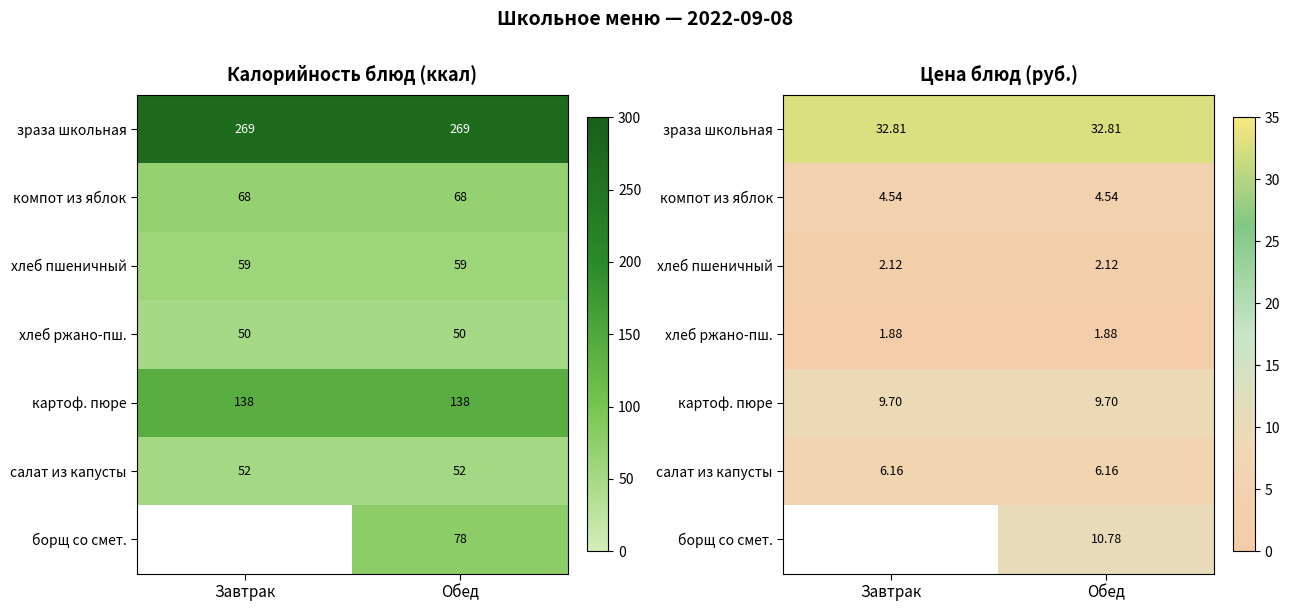

Is the value of картоф. пюре at Обед greater than the value of салат из капусты at Завтрак?

Yes